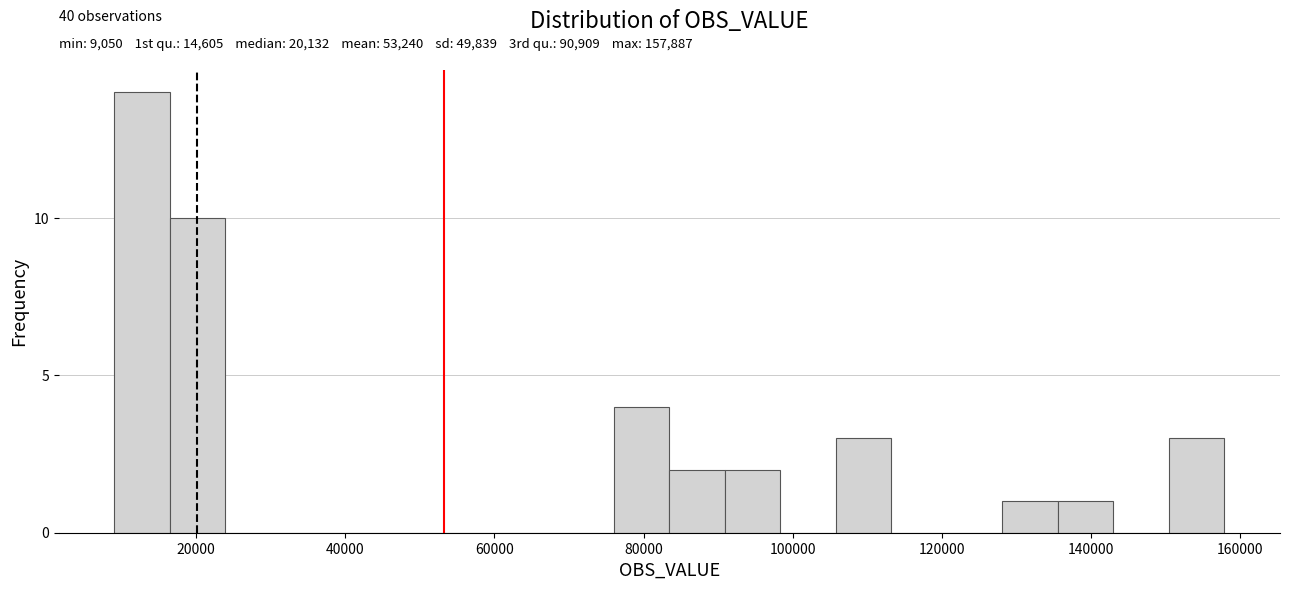

Around what value on the x-axis is the tallest bar? Give the approximate position of its centre, as read against the axis.

12000